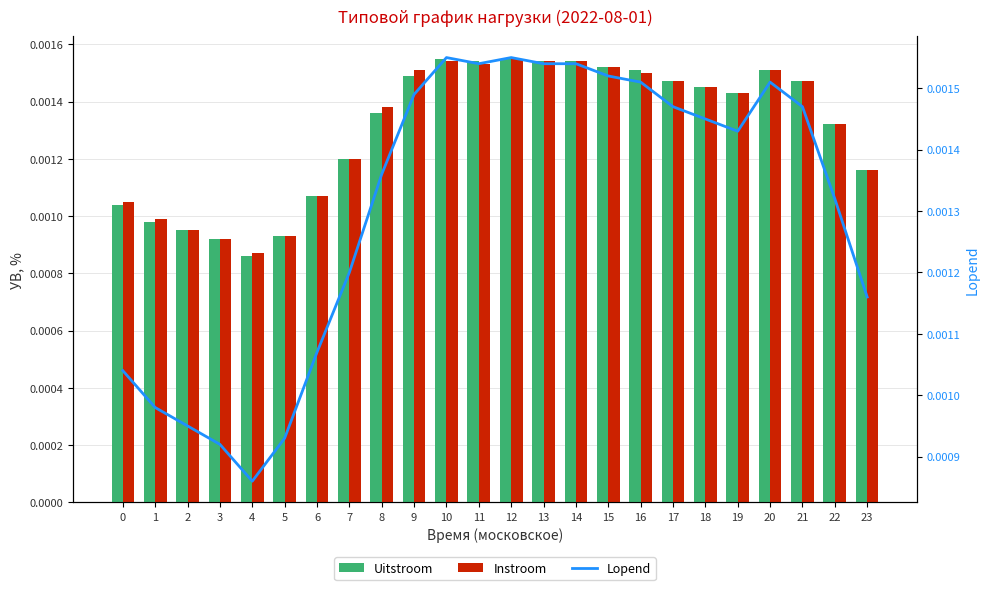

Which series has the largest total across all categories?

Instroom